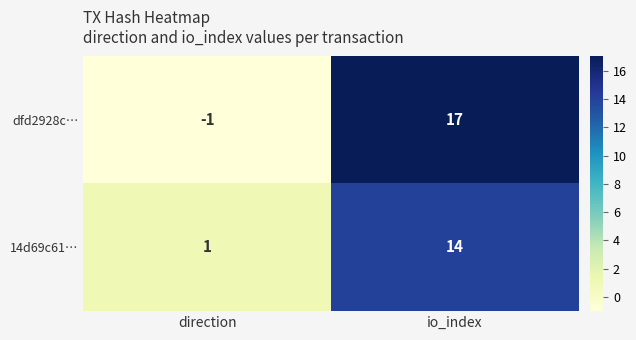

Is it true that dfd2928c… equals 17 at io_index?

True